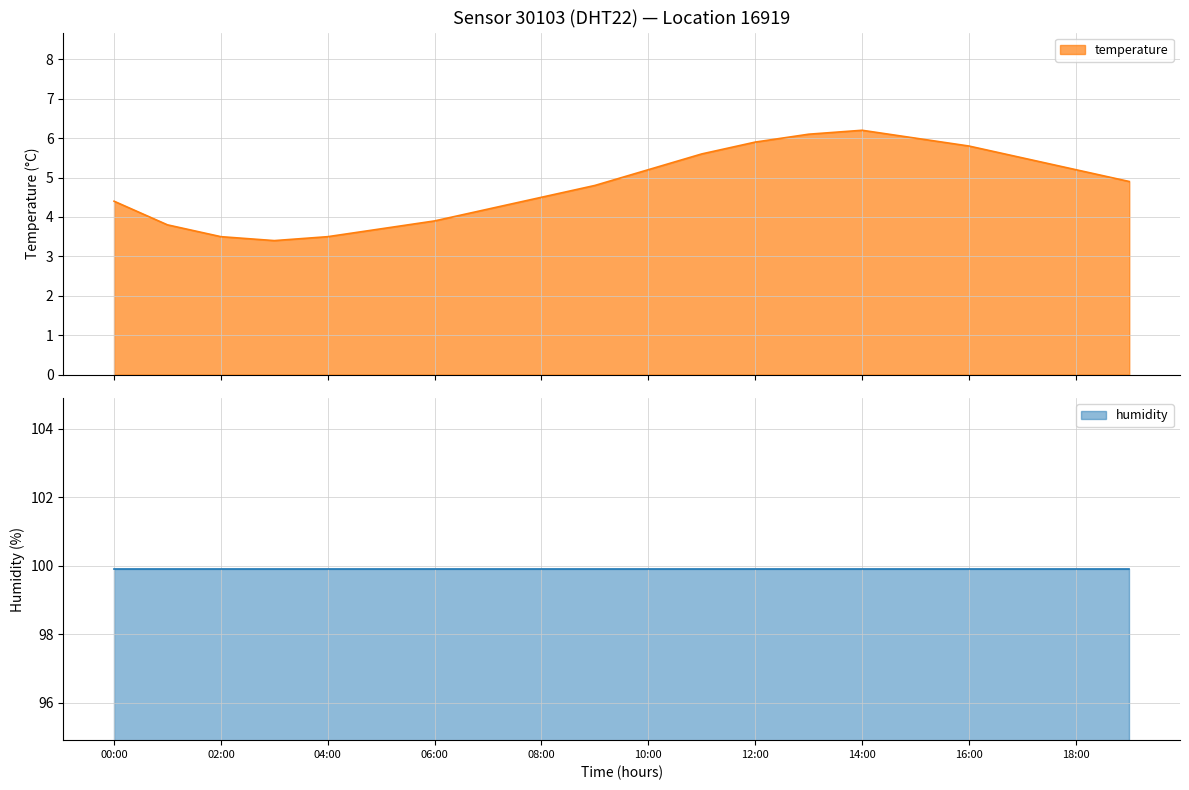

Reading left to right, list all the values displayed in this chart.

00:00=4.4	01:00=3.8	02:00=3.5	03:00=3.4	04:00=3.5	05:00=3.7	06:00=3.9	07:00=4.2	08:00=4.5	09:00=4.8	10:00=5.2	11:00=5.6	12:00=5.9	13:00=6.1	14:00=6.2	15:00=6.0	16:00=5.8	17:00=5.5	18:00=5.2	19:00=4.9